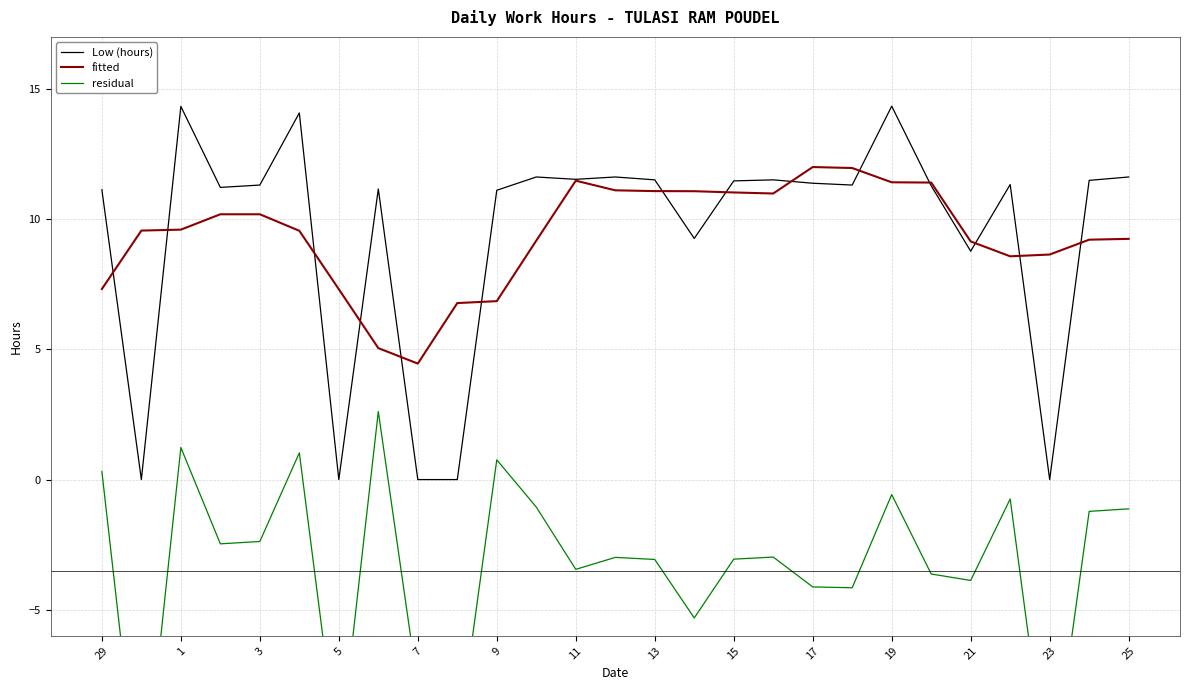

Is it true that Low (hours) equals -8.0 at 23?

False